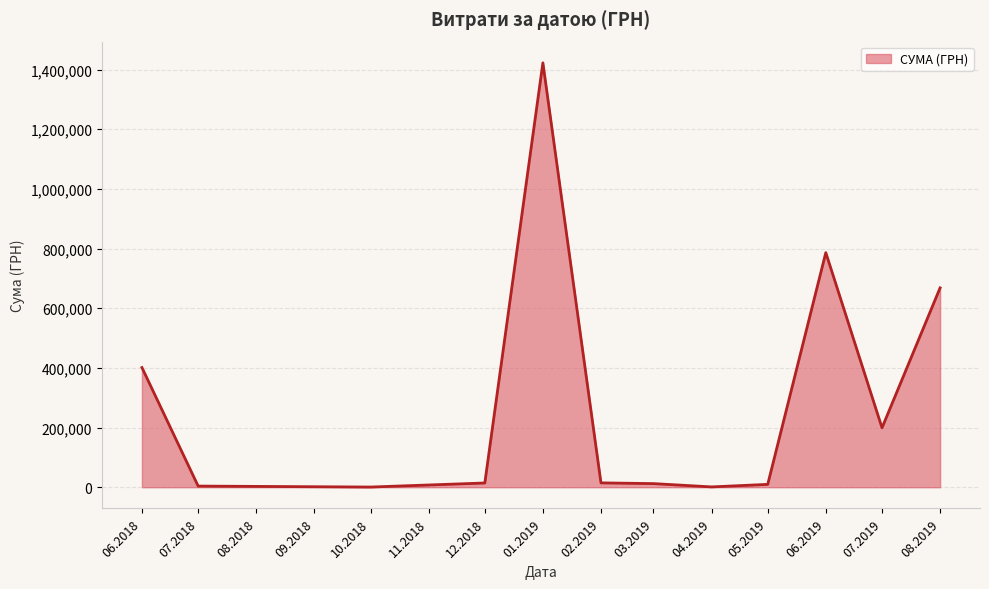

Where is the first local maximum?

01.2019